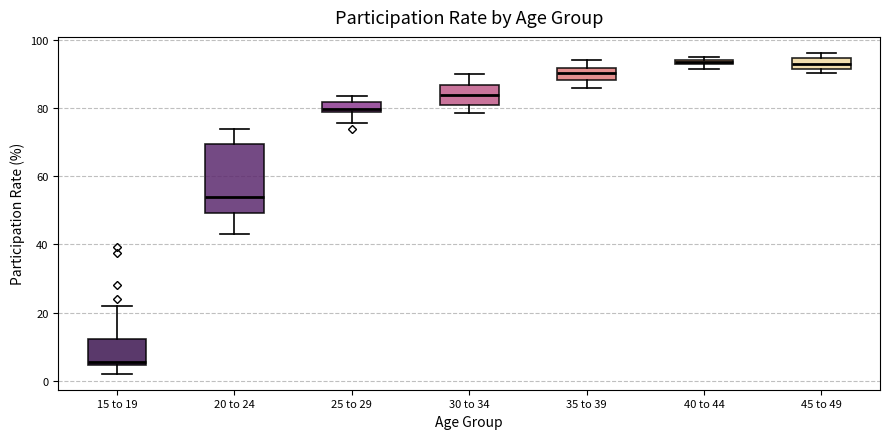

Where does the lower whisker of the box for 25 to 29 end on the y-axis? The values are not printed on the chart, so give them approximately, as read against the axis.

76